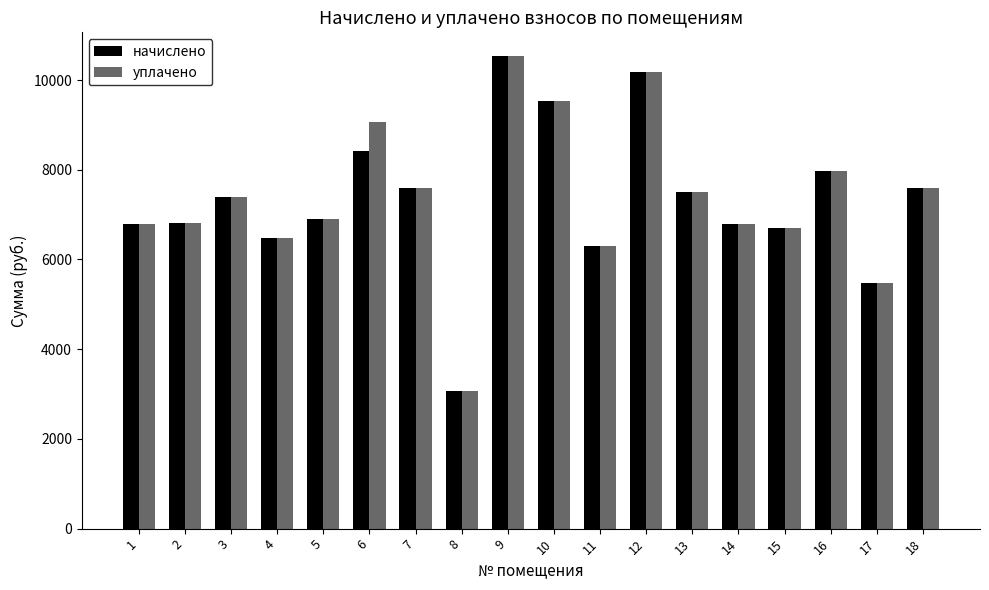

Does the chart contain stacked bars?

No